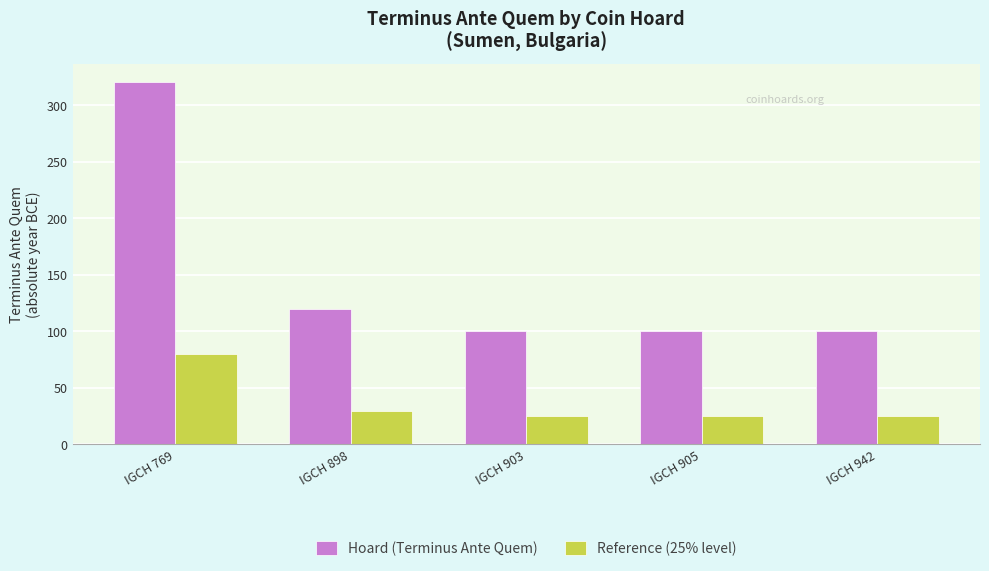

What is the value of the Reference (25% level) bar at the 2nd from the left?

30